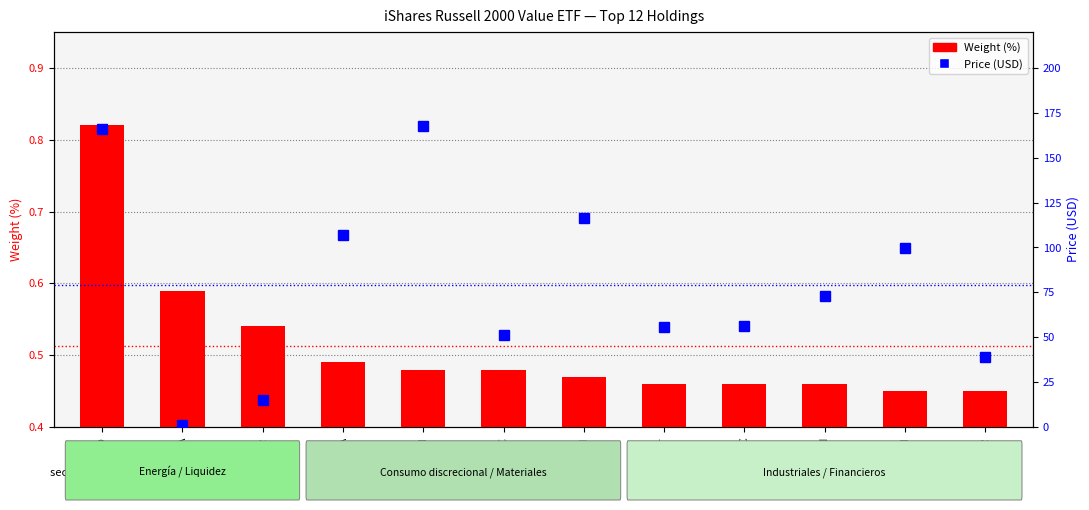

Where is Price (USD) nearest to the value 84?

JXN